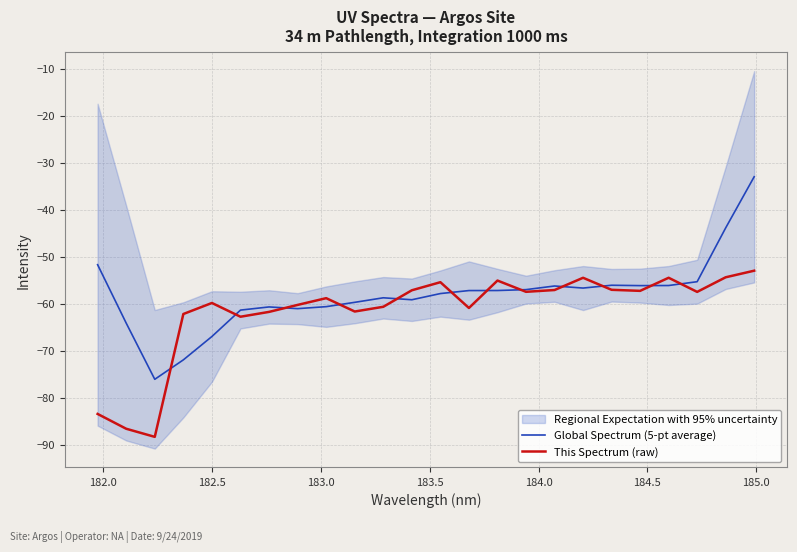

Reading left to right, what are all the values shown in this chart?

Global Spectrum (5-pt average): -51.7	-64.1	-76.1	-72.0	-67.0	-61.4	-60.7	-61.1	-60.6	-59.7	-58.7	-59.2	-57.8	-57.2	-57.2	-57.0	-56.2	-56.7	-56.1	-56.1	-56.1	-55.3	-43.9	-33.0
This Spectrum (raw): -83.5	-86.6	-88.4	-62.2	-59.8	-62.8	-61.7	-60.3	-58.8	-61.7	-60.7	-57.1	-55.4	-60.9	-55.1	-57.5	-57.1	-54.5	-57.0	-57.3	-54.5	-57.5	-54.4	-53.0